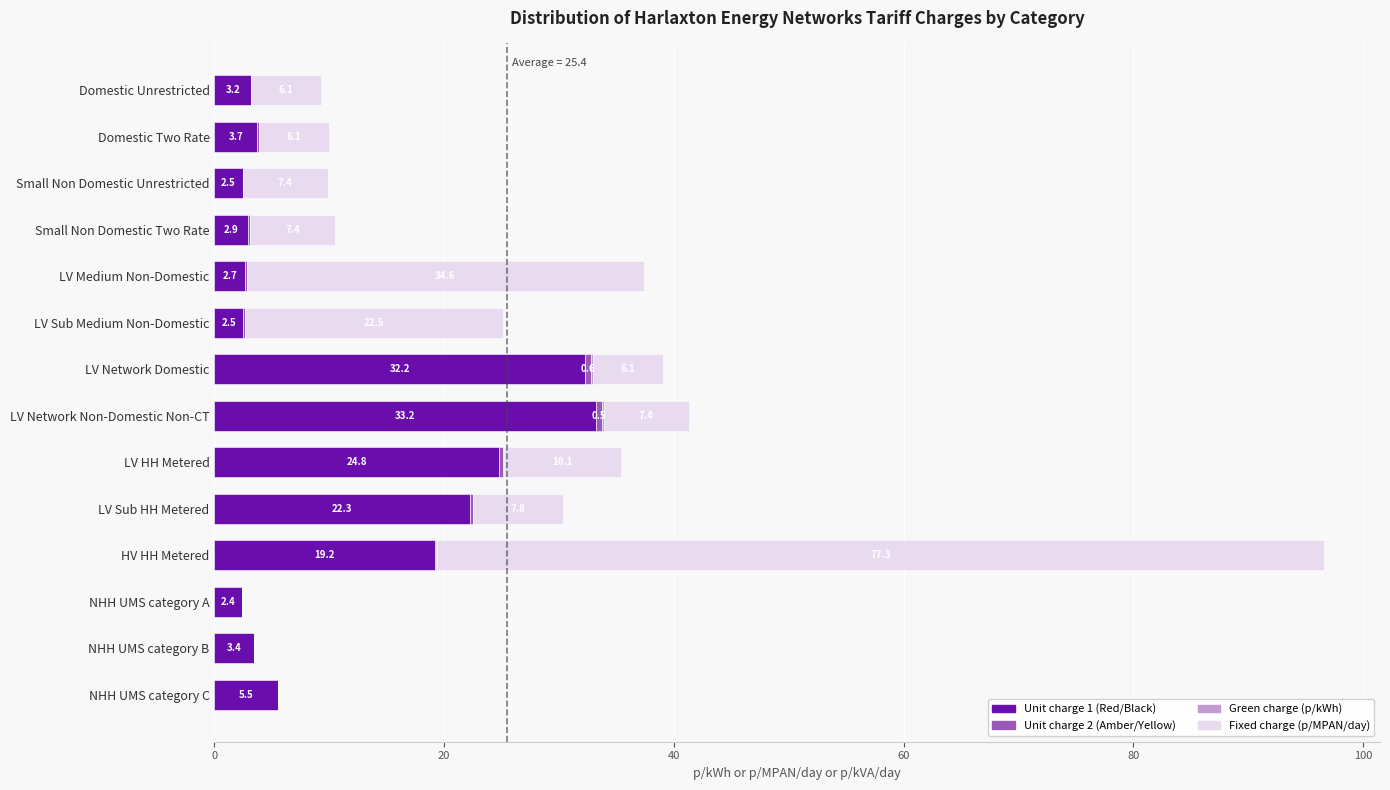

What is the highest value of the Unit charge 1 (Red/Black) series?

33.2